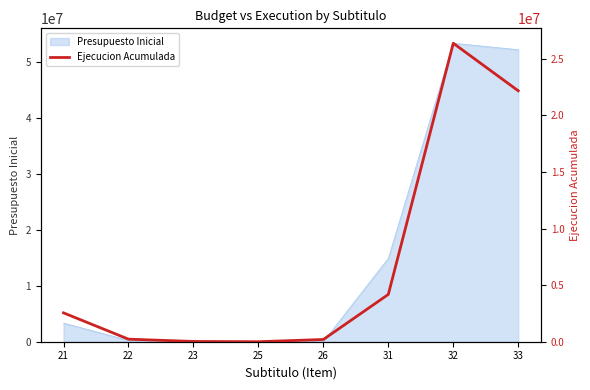

What is the highest value of the Presupuesto Inicial series?

53395088